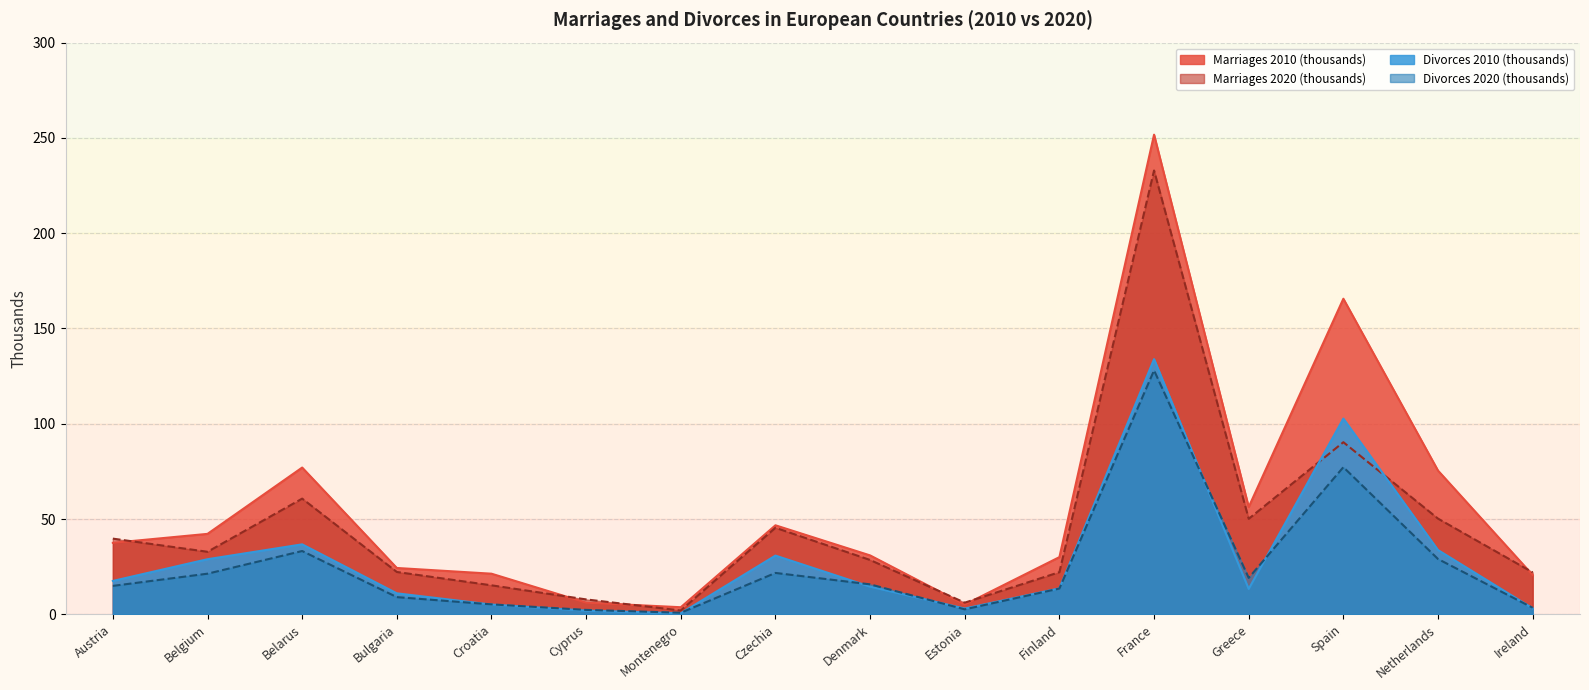

Reading left to right, transcribe all the data shown in this chart.

Marriages 2010 (thousands): Austria=37.5	Belgium=42.2	Belarus=77.0	Bulgaria=24.3	Croatia=21.3	Cyprus=6.1	Montenegro=3.7	Czechia=46.7	Denmark=30.9	Estonia=5.1	Finland=30.0	France=251.7	Greece=56.3	Spain=165.6	Netherlands=75.4	Ireland=20.6
Marriages 2020 (thousands): Austria=39.7	Belgium=32.8	Belarus=60.7	Bulgaria=22.2	Croatia=15.2	Cyprus=7.8	Montenegro=2.0	Czechia=45.4	Denmark=28.5	Estonia=6.1	Finland=22.1	France=232.9	Greece=50.1	Spain=90.3	Netherlands=50.2	Ireland=22.0
Divorces 2010 (thousands): Austria=17.5	Belgium=28.9	Belarus=36.7	Bulgaria=11.0	Croatia=5.1	Cyprus=1.9	Montenegro=0.5	Czechia=30.8	Denmark=14.5	Estonia=3.0	Finland=13.6	France=133.9	Greece=13.3	Spain=102.7	Netherlands=33.7	Ireland=3.1
Divorces 2020 (thousands): Austria=14.9	Belgium=21.3	Belarus=33.2	Bulgaria=9.0	Croatia=5.2	Cyprus=2.3	Montenegro=0.8	Czechia=21.7	Denmark=15.7	Estonia=2.6	Finland=13.5	France=128.0	Greece=19.1	Spain=77.2	Netherlands=29.0	Ireland=3.4